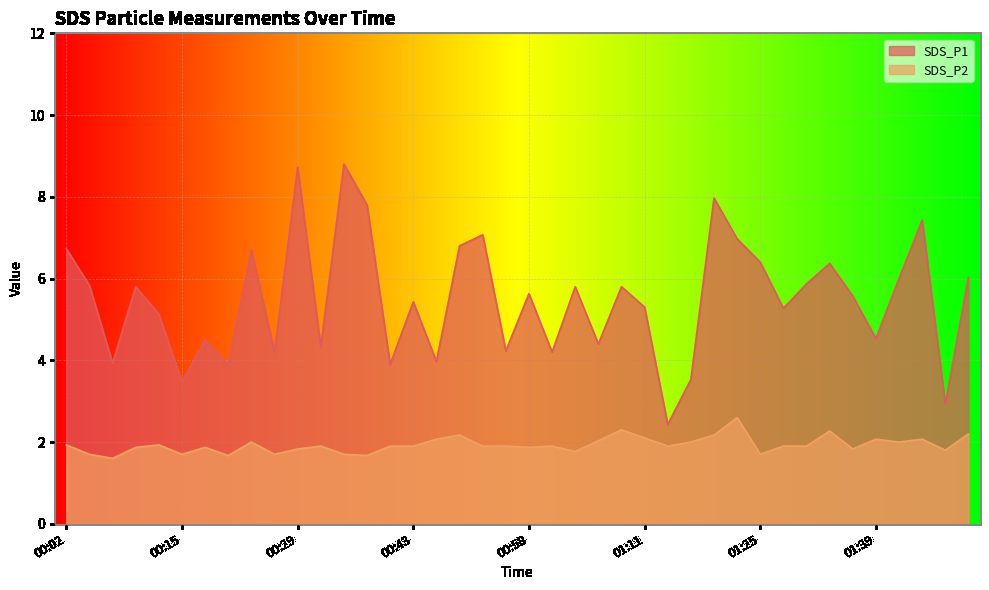

The value of SDS_P2 at 00:49 is 3.6. True or false?

False